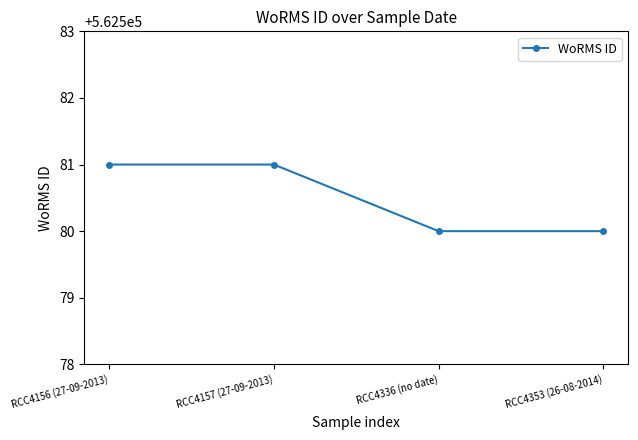

What is the sum of all values?

2250322